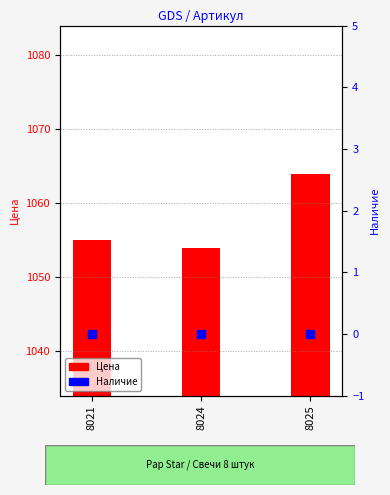

List the series in order of their overall mean, highest first.

Цена, Наличие